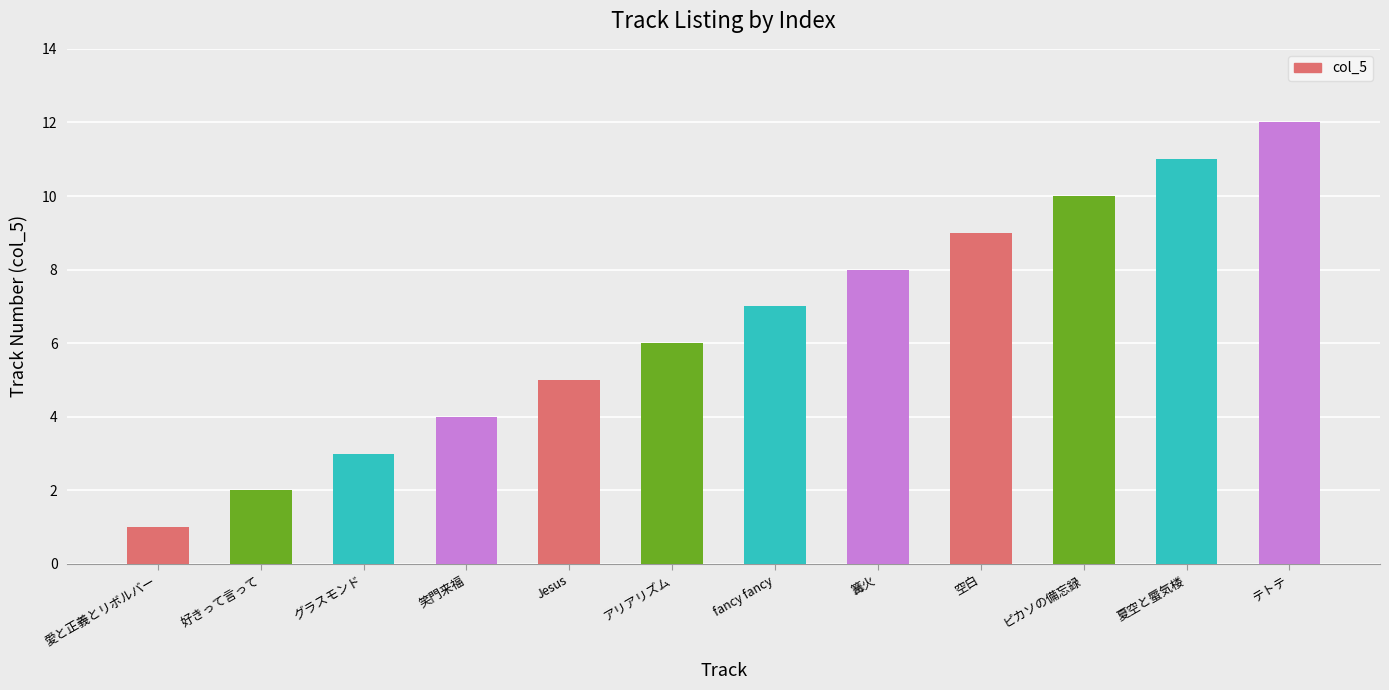

What is the label of the 1st bar from the right?

テトテ